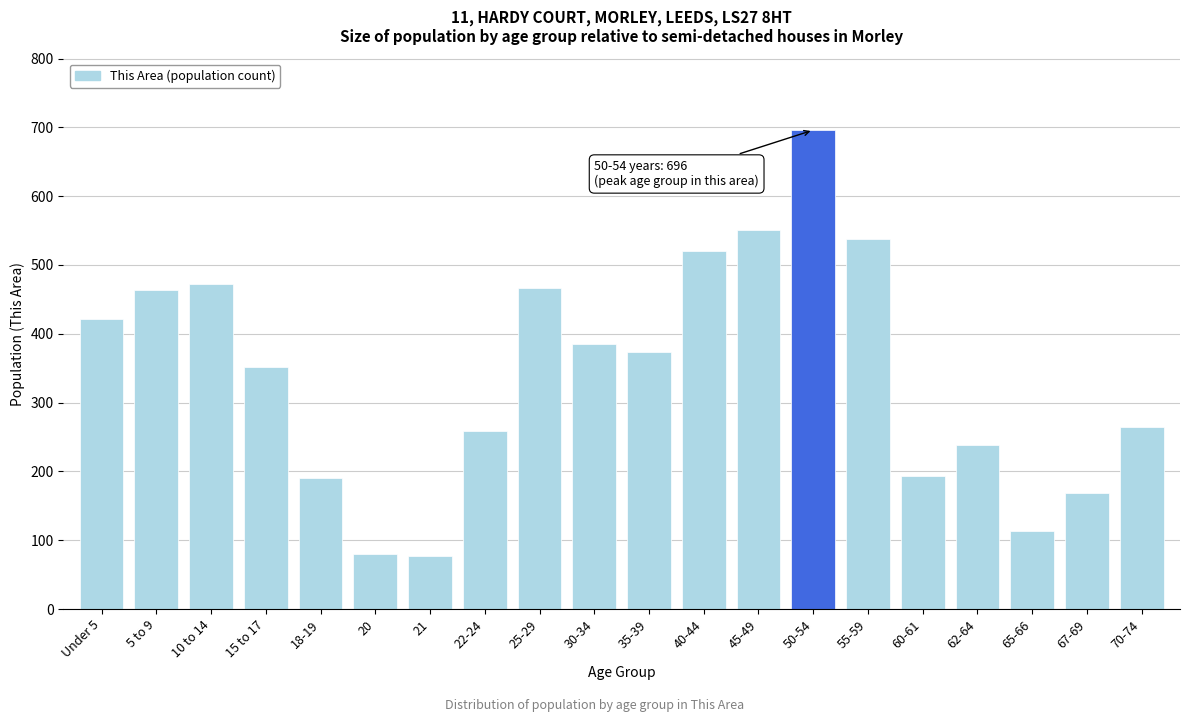

What is the ratio of the value at 62-64 to the value at 22-24?

0.9